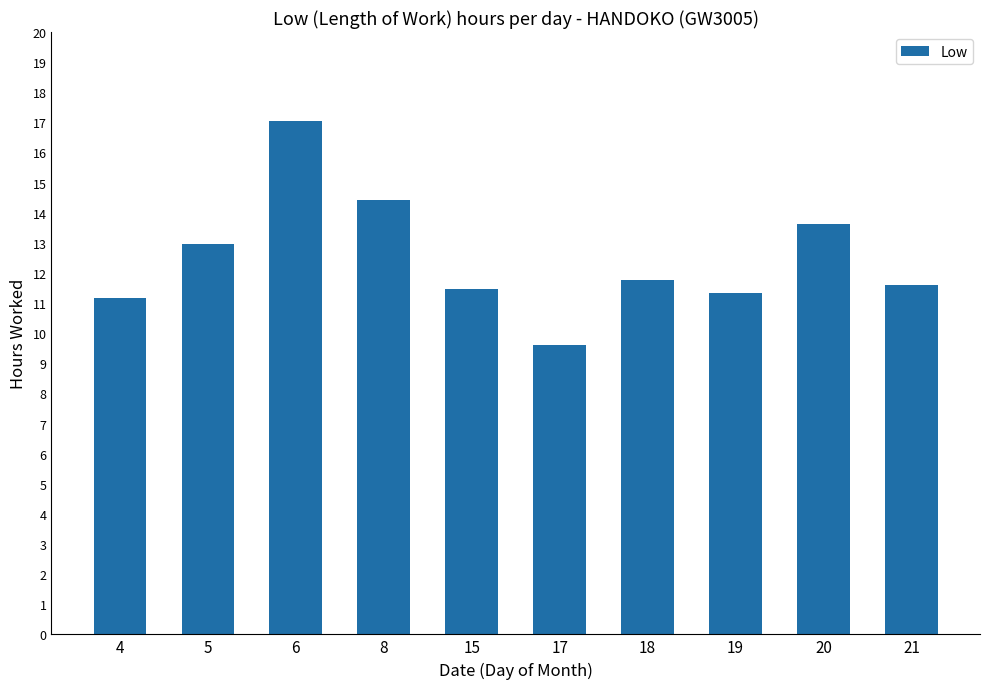

How many data points are less than 11?

1